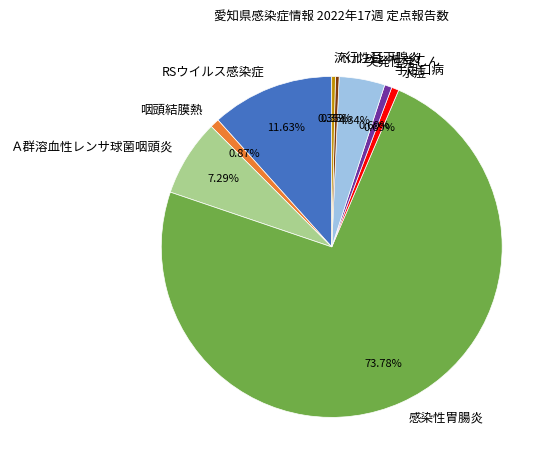

What percentage is the Ａ群溶血性レンサ球菌咽頭炎 slice, to the nearest percent?

7%